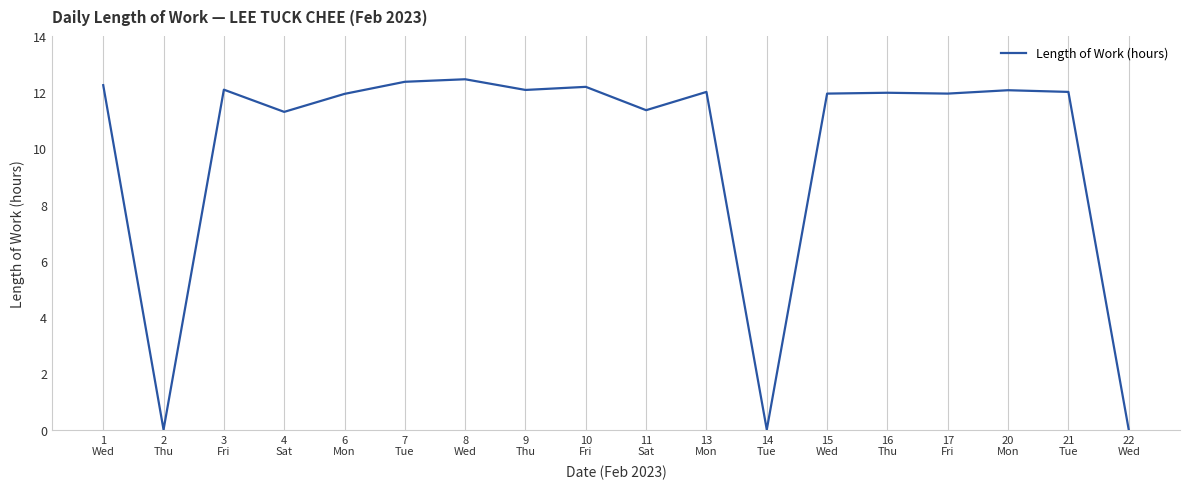

What is the difference between the maximum and minimum values?

12.5